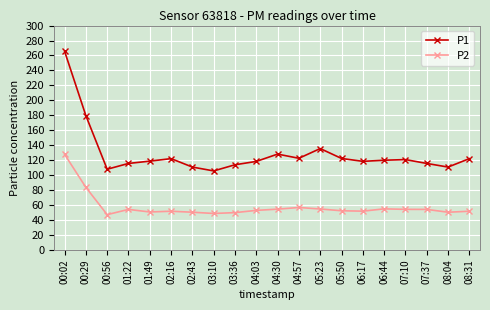

True or false: P1 has more than 1 points higher than both neighbors.

True